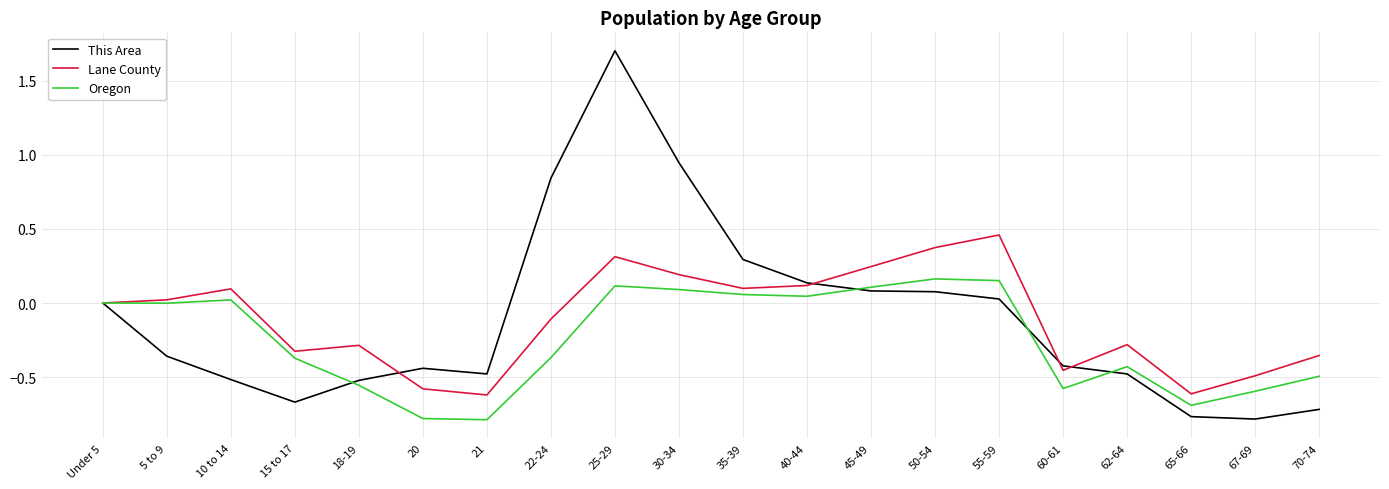

Rank the series at 70-74 from lowest to highest value.

This Area, Oregon, Lane County